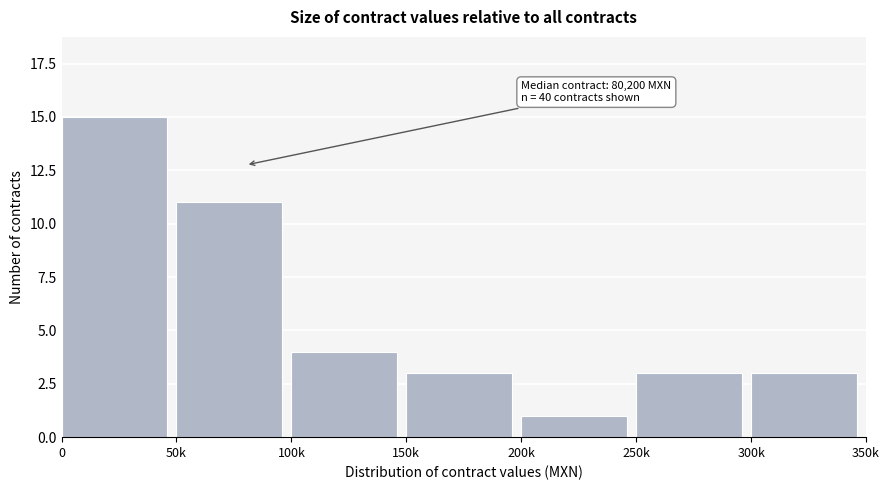

Reading left to right, what are all the values shown in this chart?

15	11	4	3	1	3	3